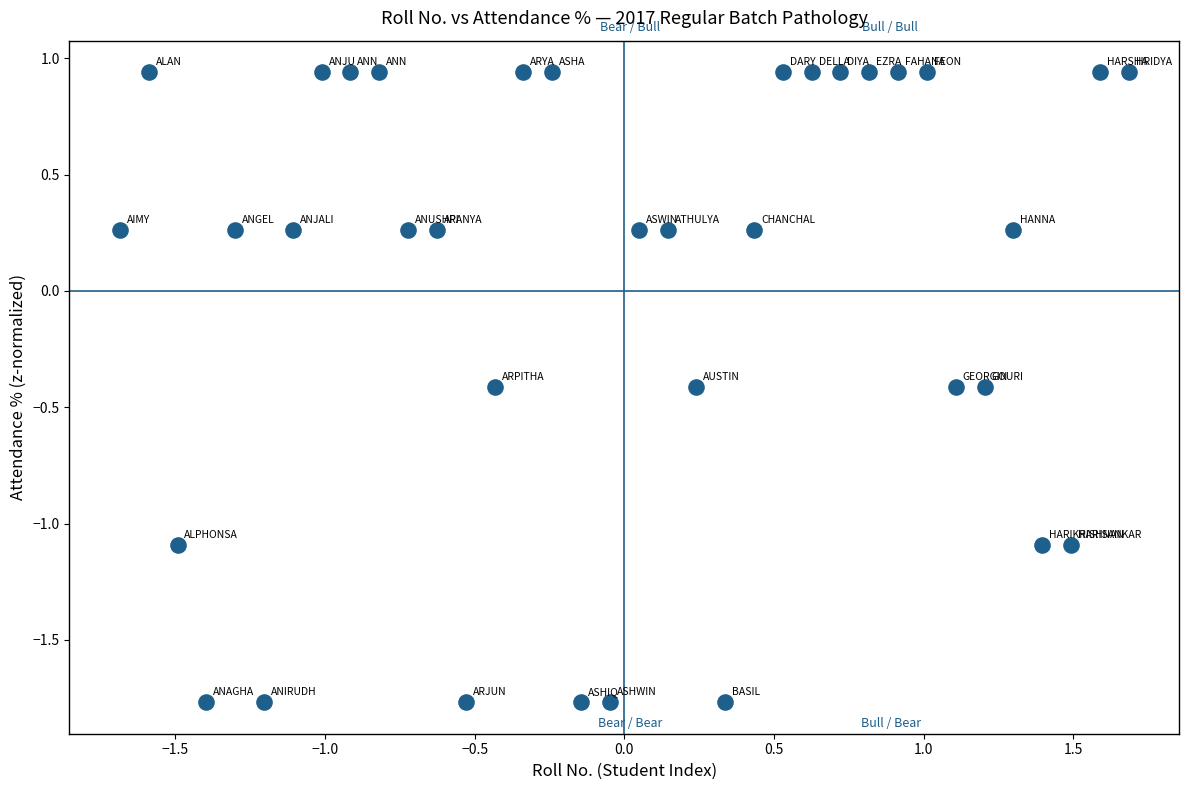

What is the range of Y values (max minus min)?

2.7